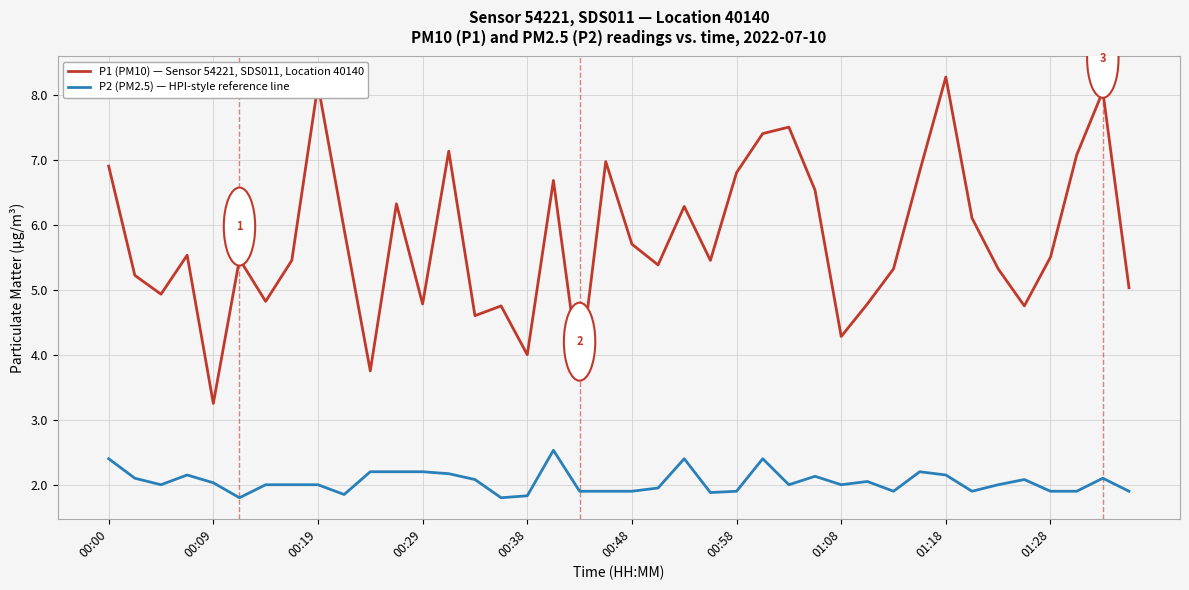

How many categories are shown in the chart?

40